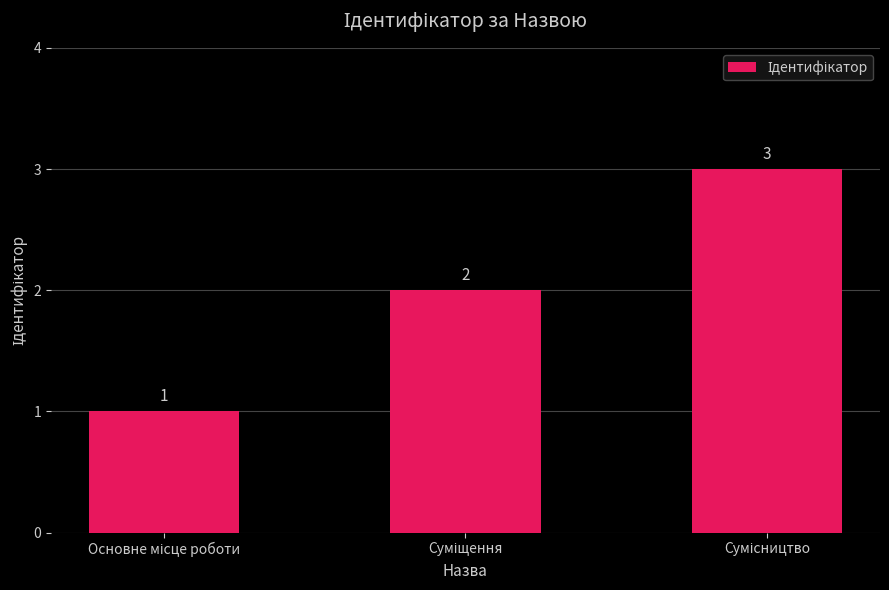

What is the sum of all values?

6